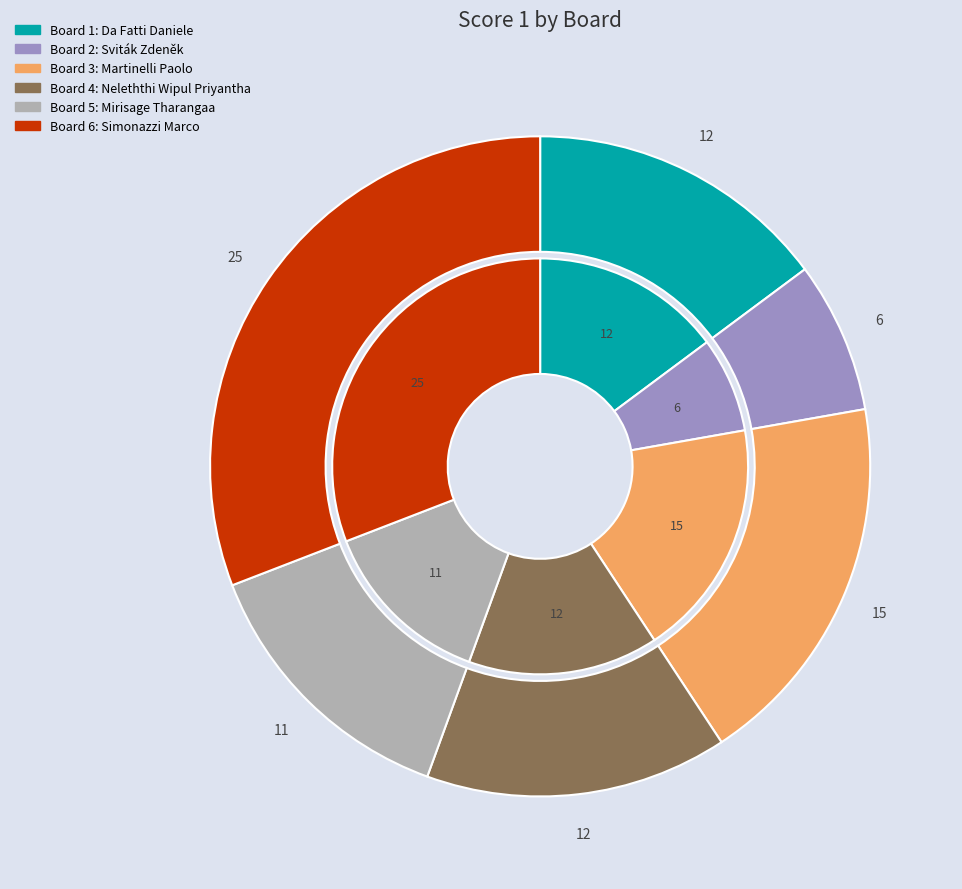

True or false: 1 accounts for 15% of the total.

True